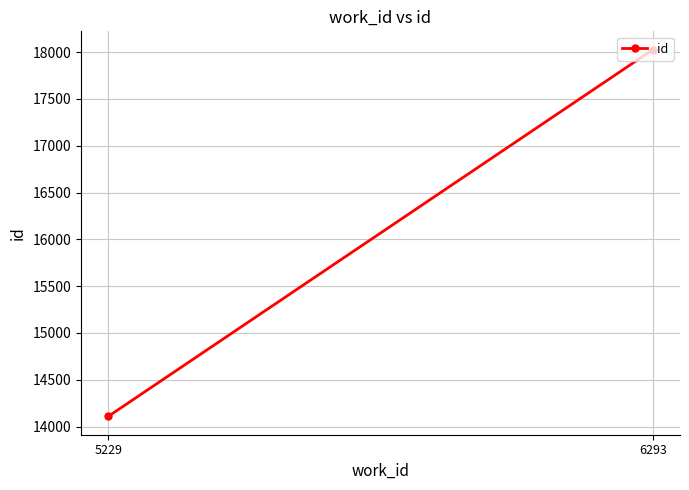

What is the change in value from 5229 to 6293?

+3918